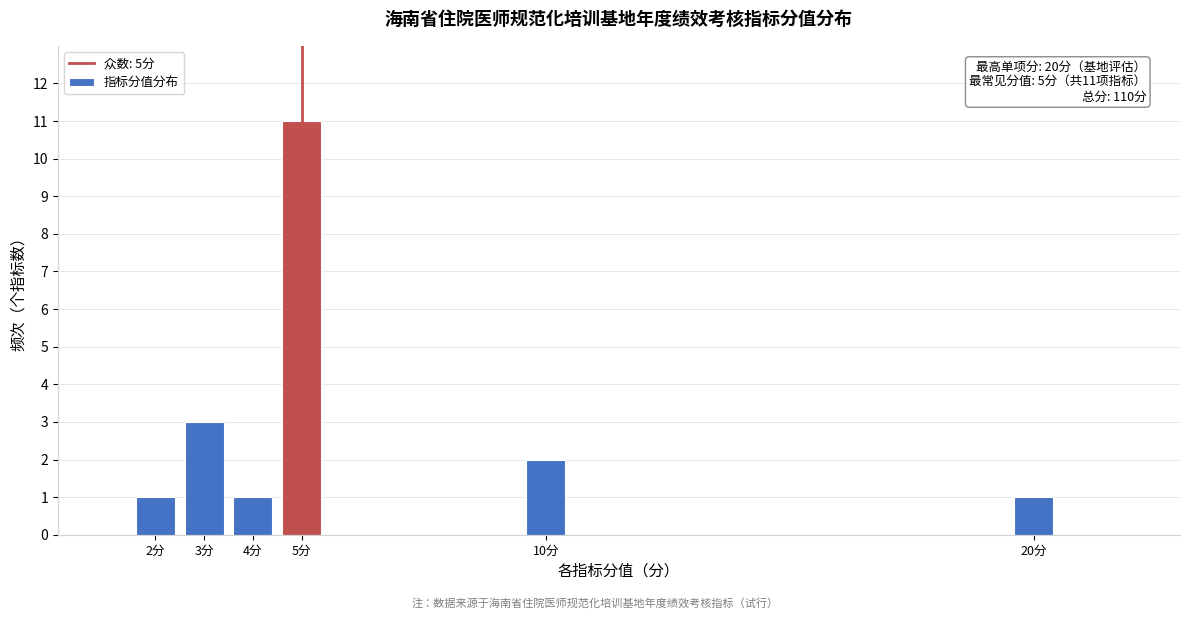

Reading left to right, extract all data points from this chart.

2分=1	3分=3	4分=1	5分=11	10分=2	20分=1